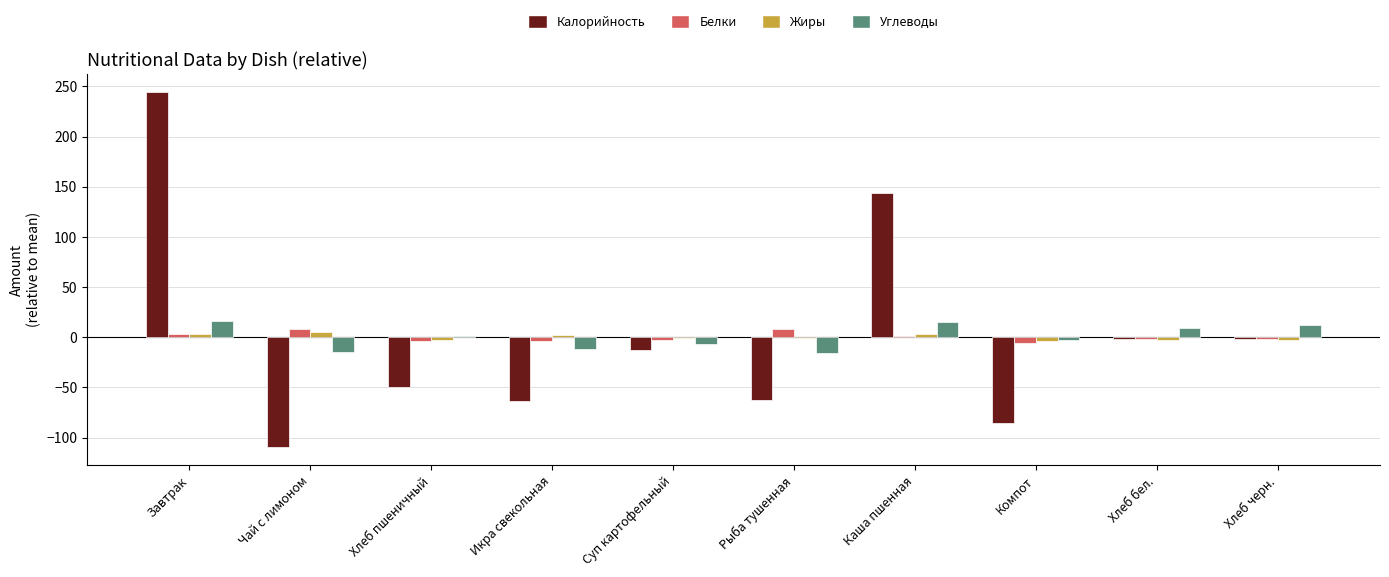

At which category does the chart reach its peak across all series?

Завтрак